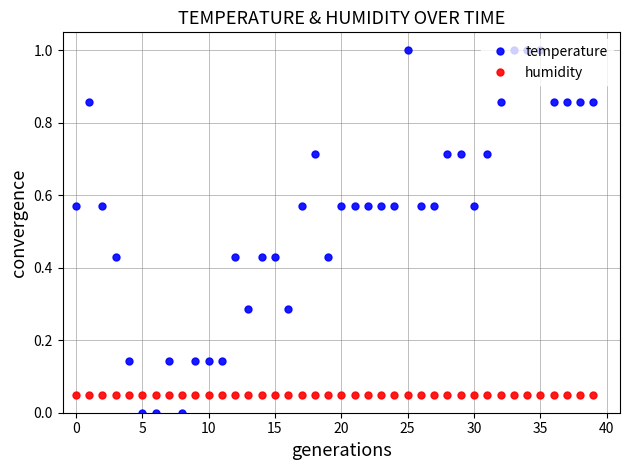

What is the sum of all temperature values?

21.7